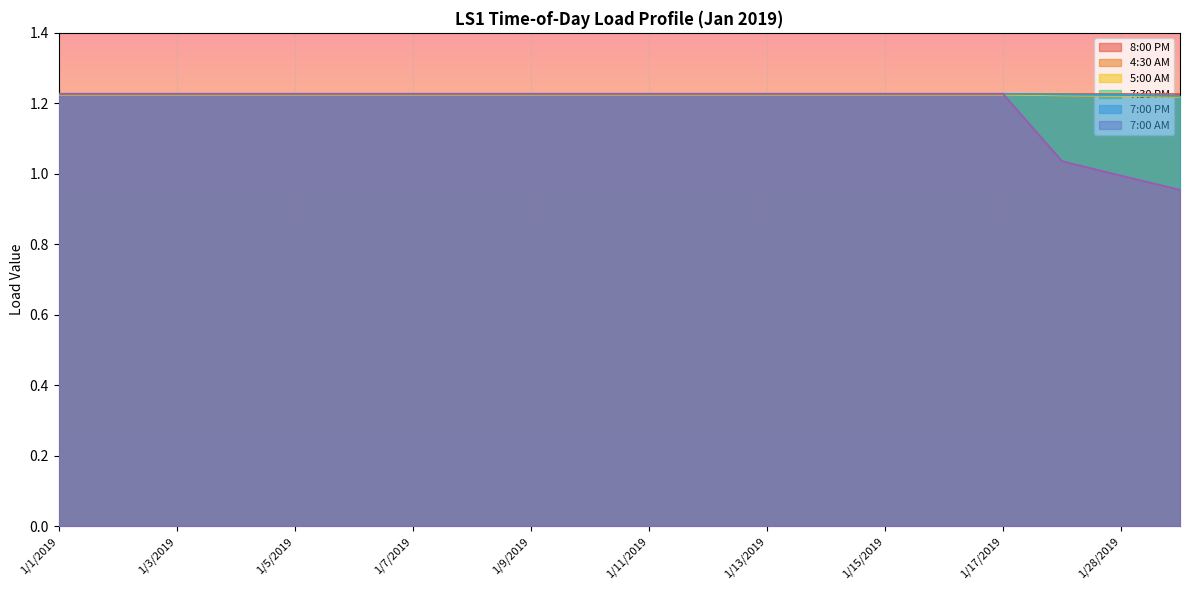

True or false: 4:30 AM and 5:00 AM intersect in this chart.

False